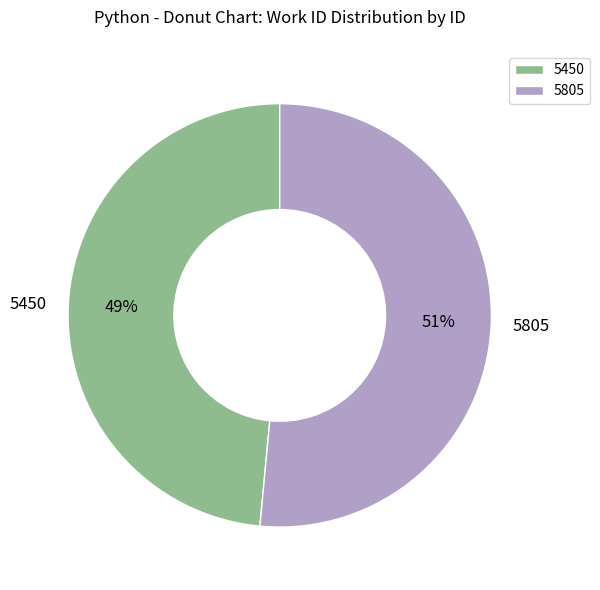

What is the majority slice?

5805